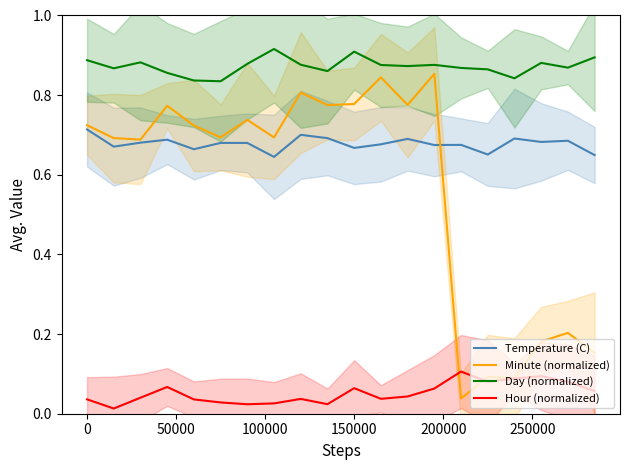

True or false: Minute (normalized) and Day (normalized) intersect in this chart.

False